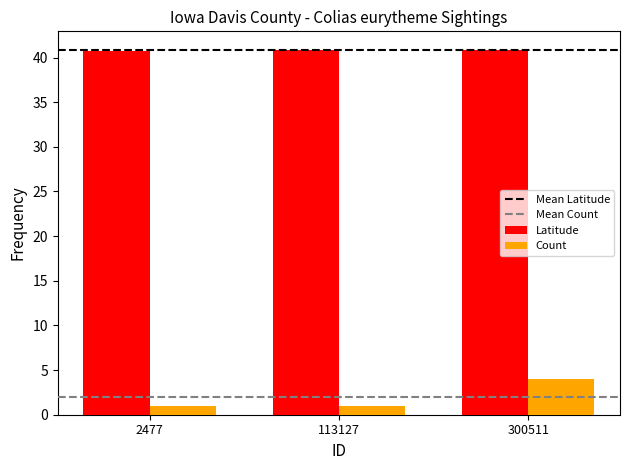

True or false: Count has a value of 4.0 at 300511.

True